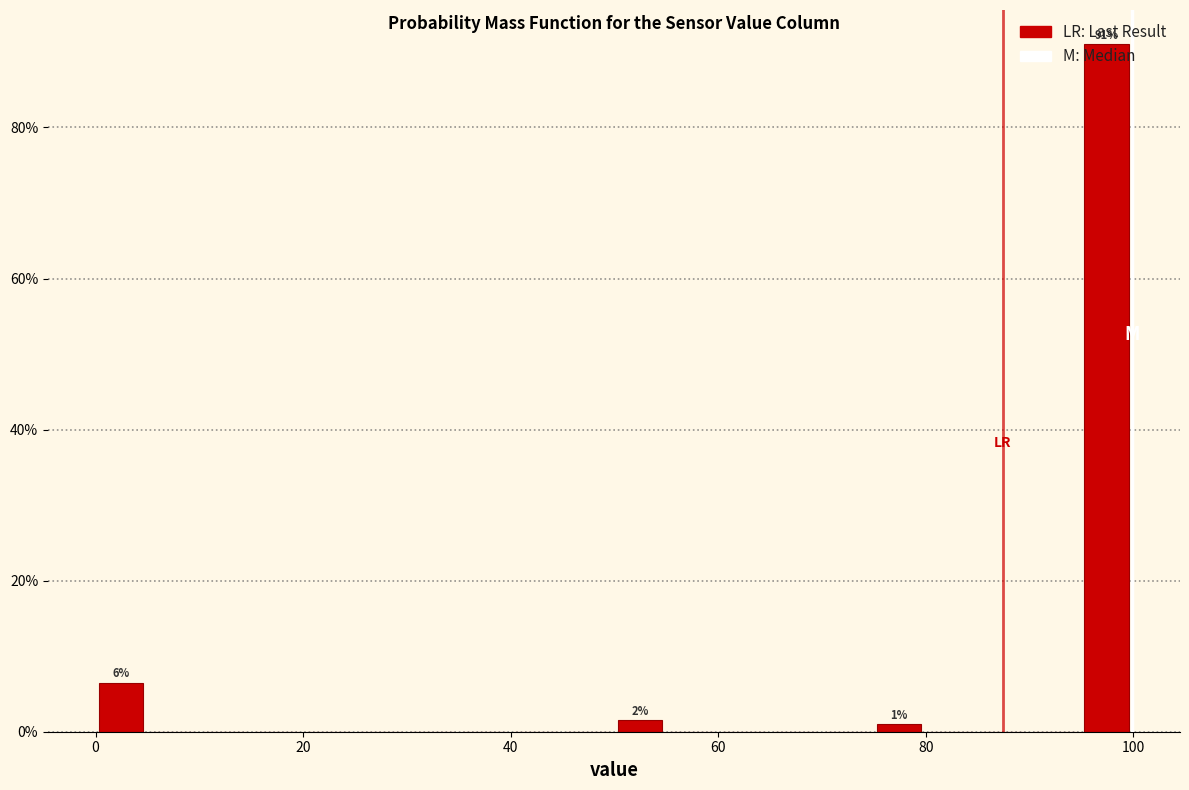

Around what value on the x-axis is the tallest bar? Give the approximate position of its centre, as read against the axis.

98